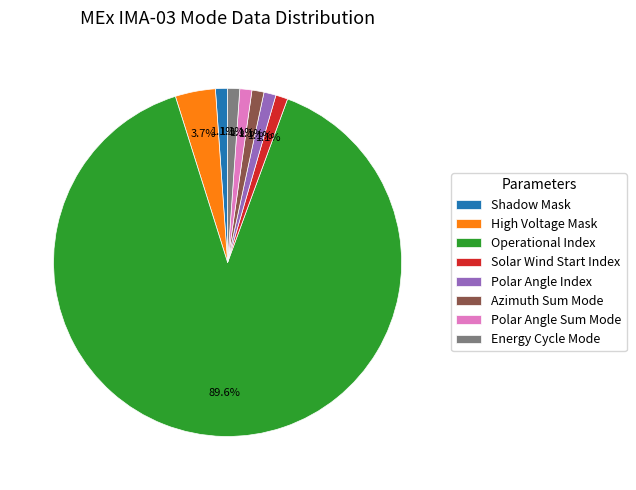

Combined, do Solar Wind Start Index and Shadow Mask account for over 50%?

No